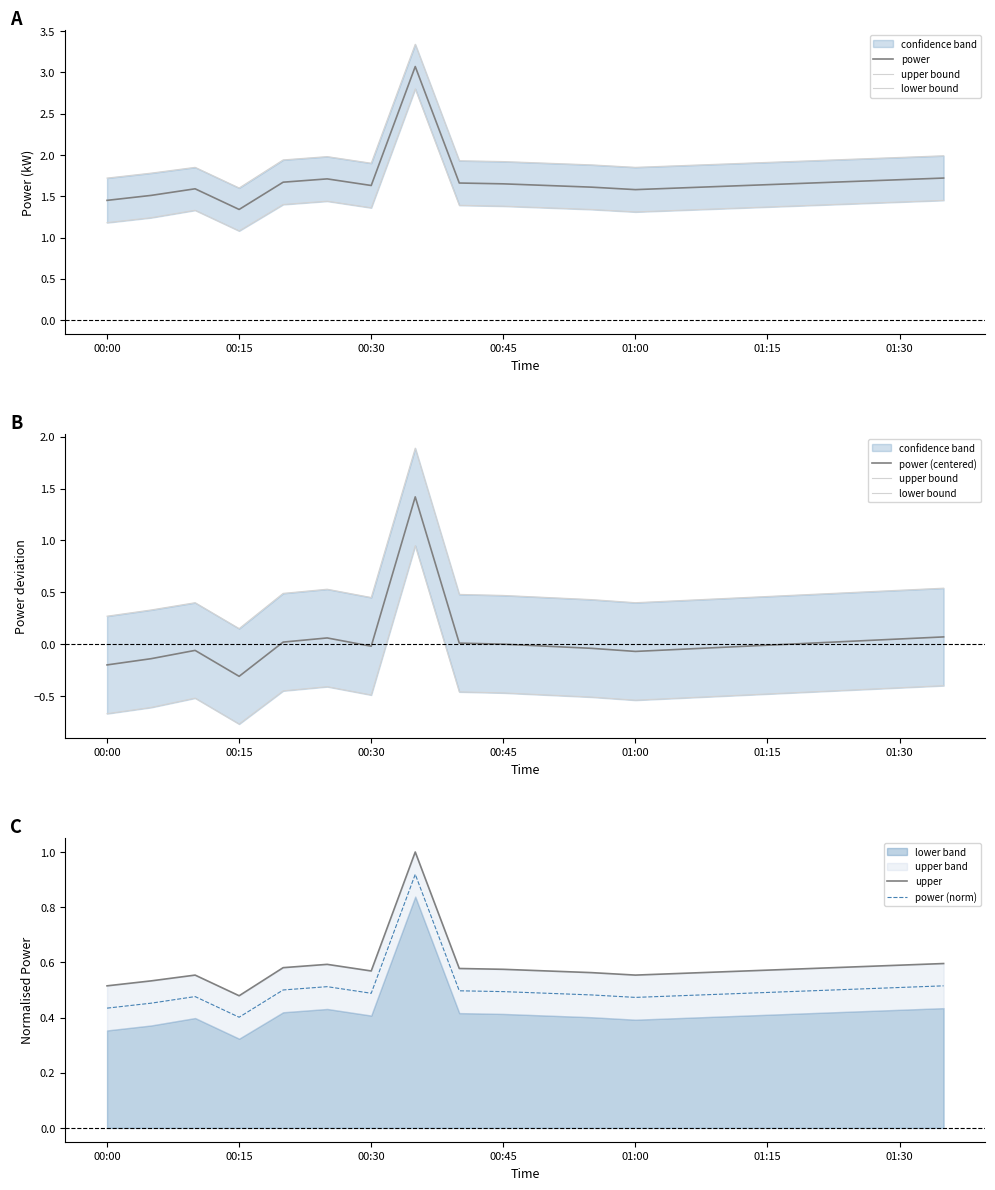

Which category has the lowest value in the power (centered) series?

00:15